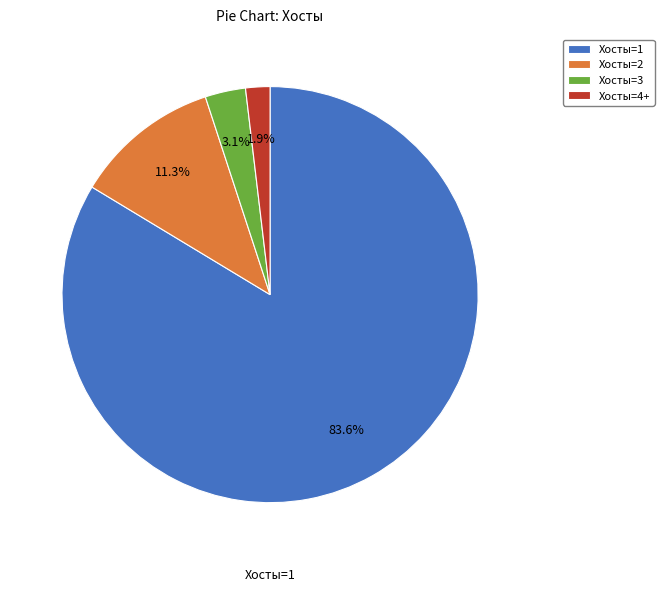

Which slice represents more than half of the pie?

Хосты=1